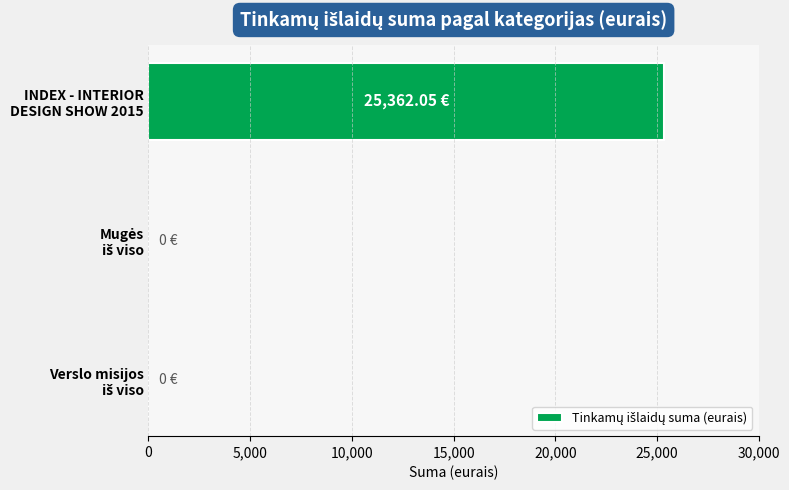

Count the number of categories in the chart.

3